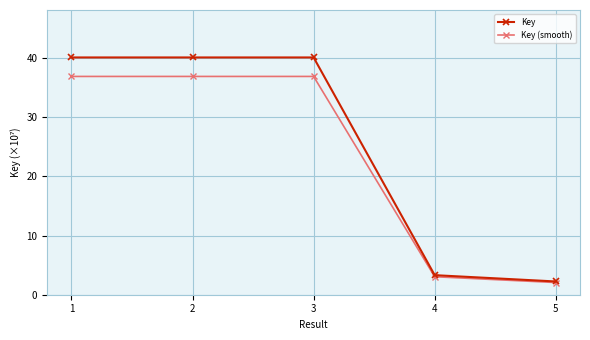

In Key (smooth), how many points are higher than both neighbors (excluding endpoints)?

1